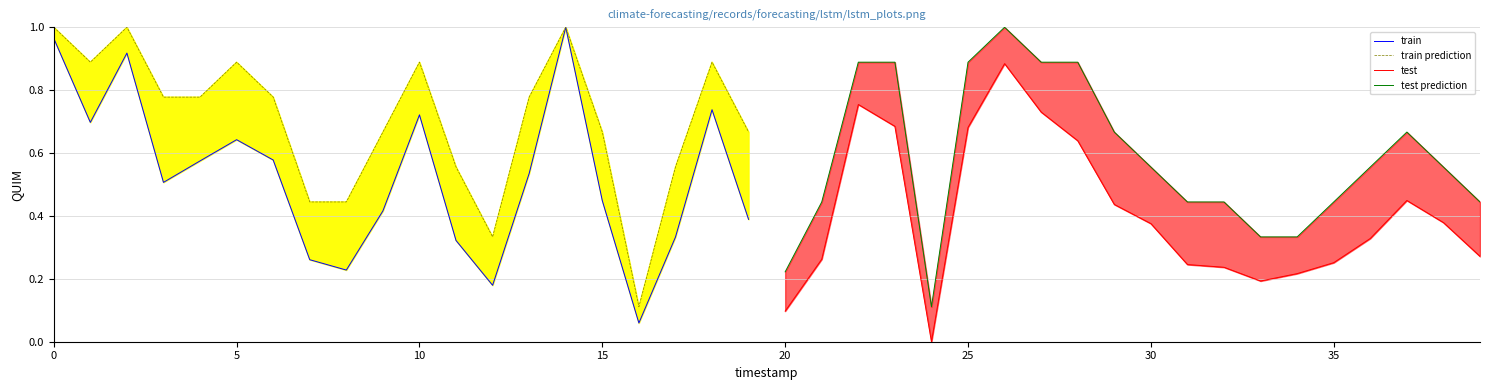

What is the sum of all train prediction values?

14.1